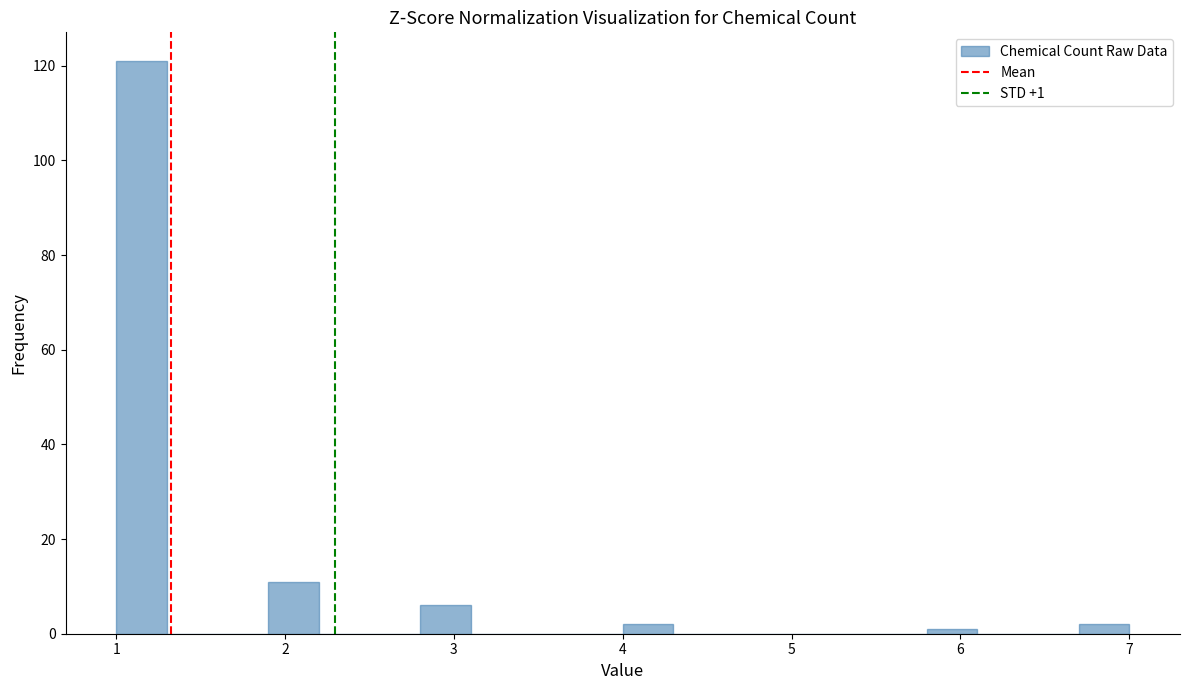

Around what value on the x-axis is the tallest bar? Give the approximate position of its centre, as read against the axis.

1.2